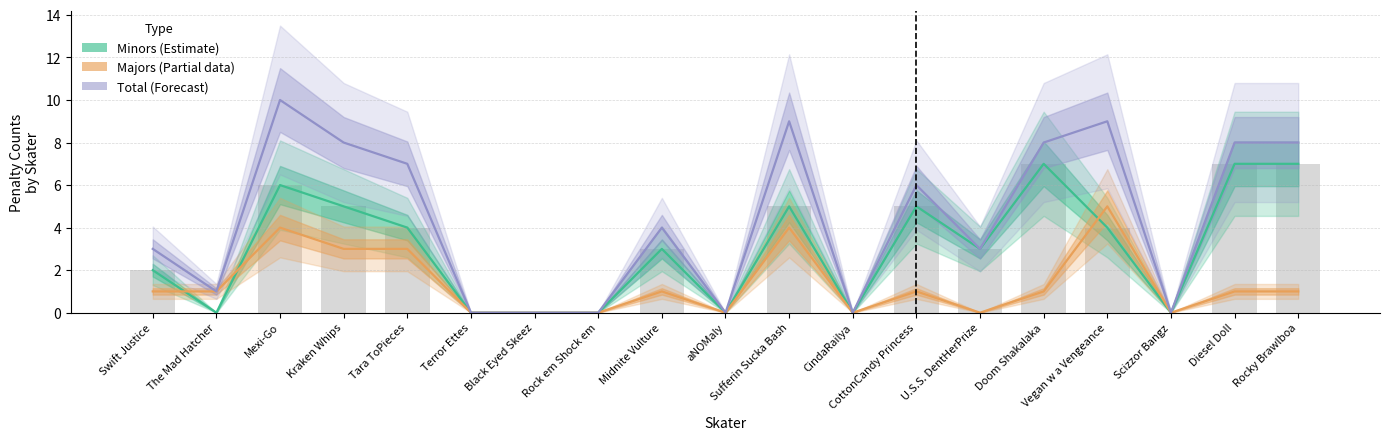

Is it true that Minors (Estimate) equals 4 at Vegan w a Vengeance?

True